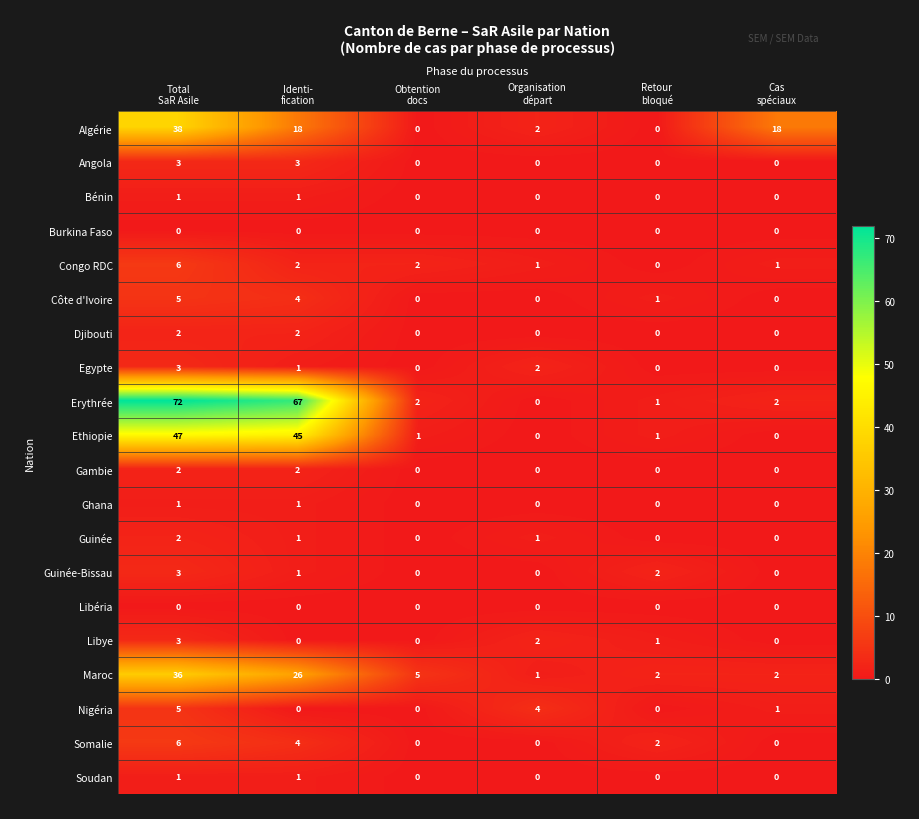

What is the difference between the maximum and second lowest values in the Egypte series?

3